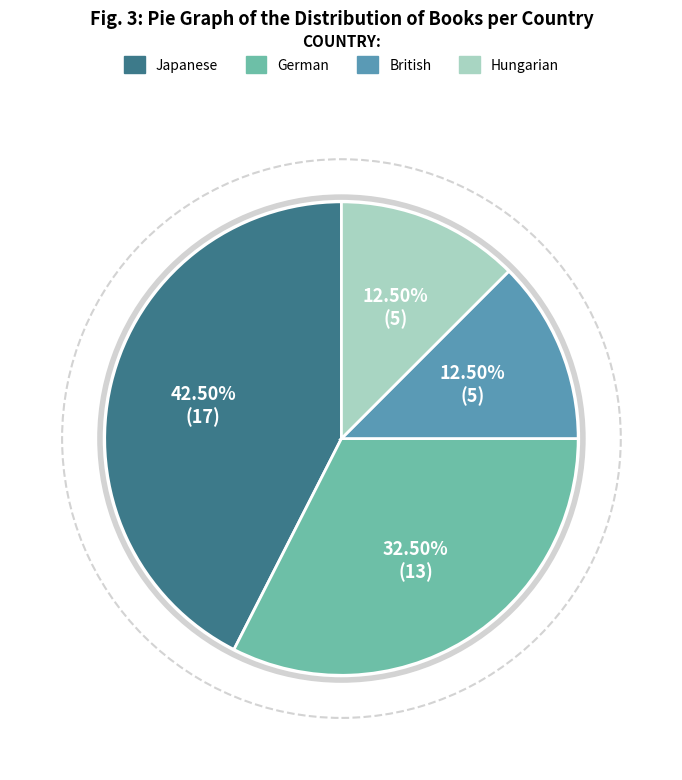

To the nearest percent, what is the difference between the largest and smallest slice percentages?

30%